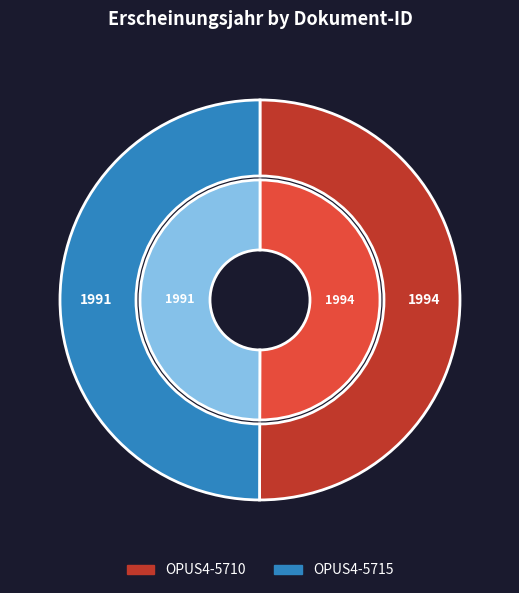

Combined, do OPUS4-5715 and OPUS4-5710 account for over 50%?

Yes